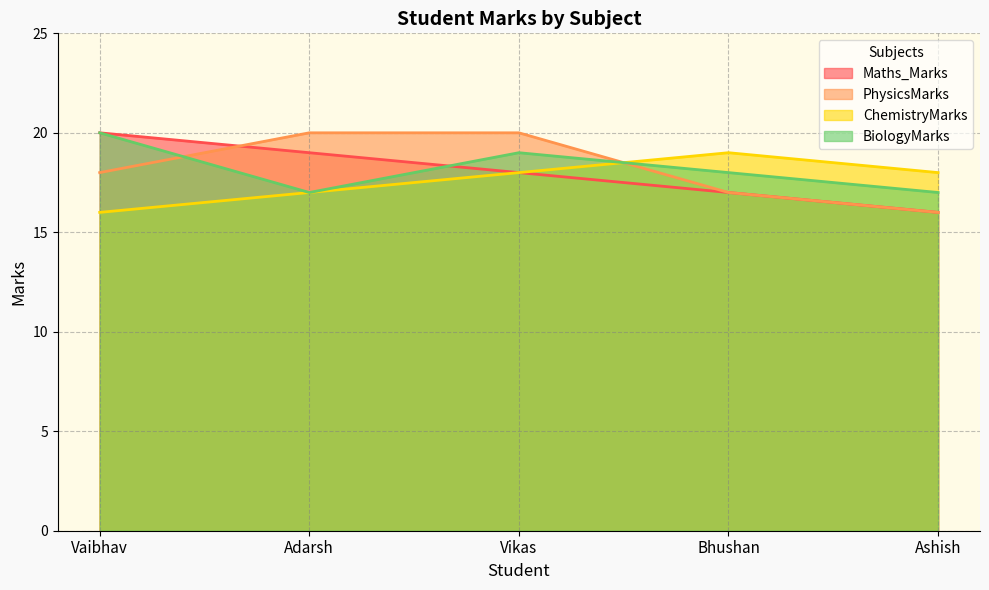

What is the label of the 4th point from the right?

Adarsh